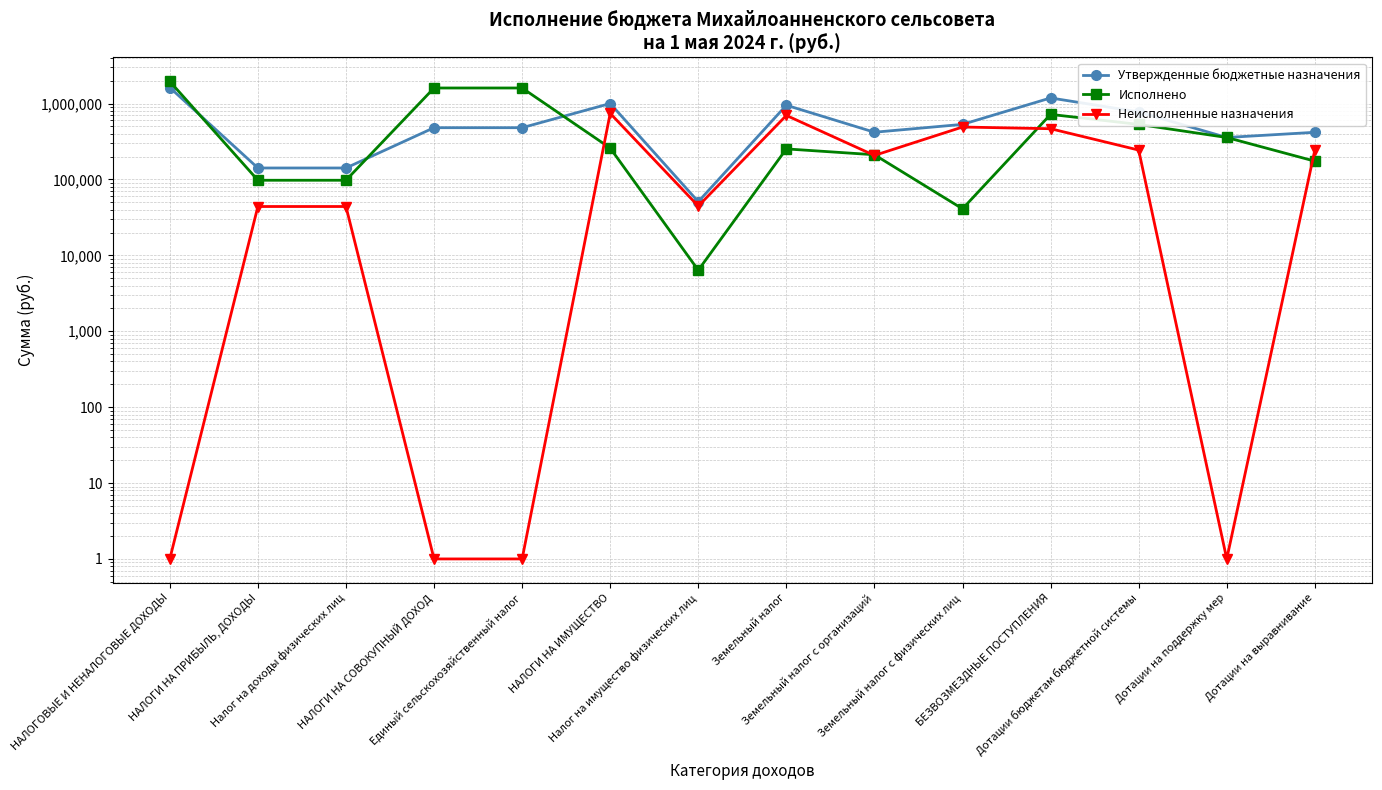

Is it true that Исполнено equals 369015.4 at Земельный налог с организаций?

False